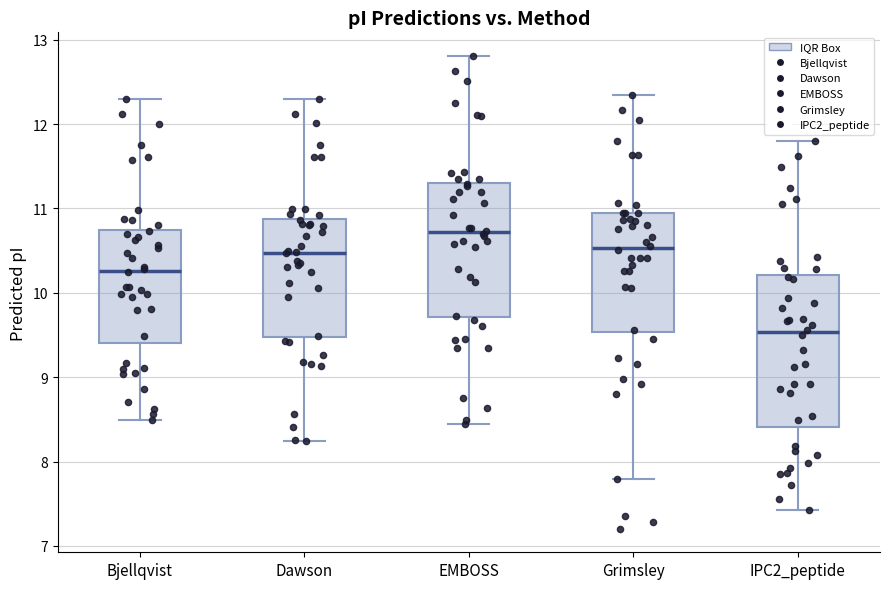

Where is the upper edge of the box for IPC2_peptide on the y-axis? The values are not printed on the chart, so give them approximately, as read against the axis.

10.2